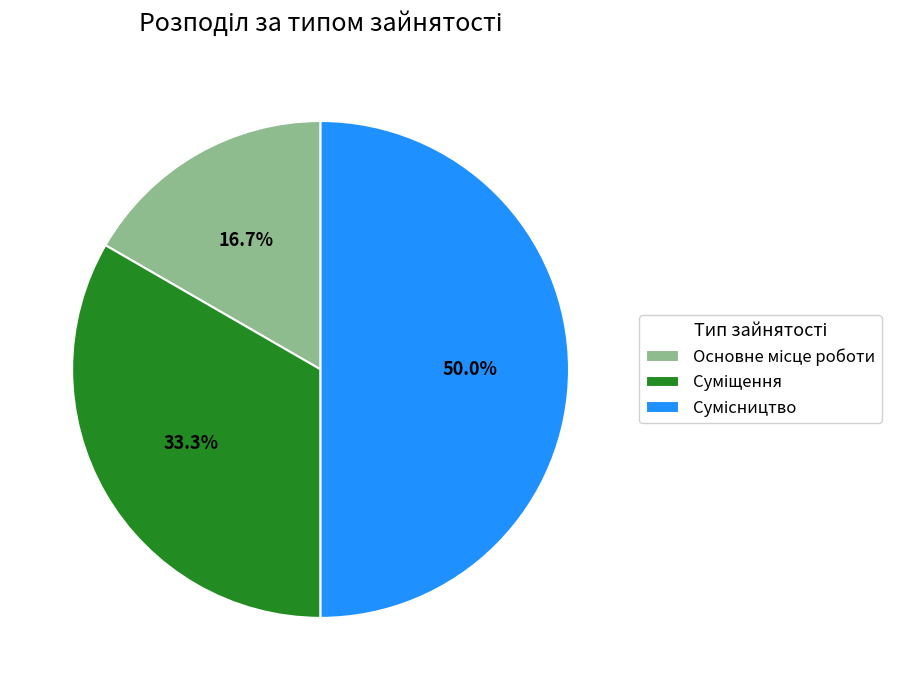

How many segments does this pie chart have?

3